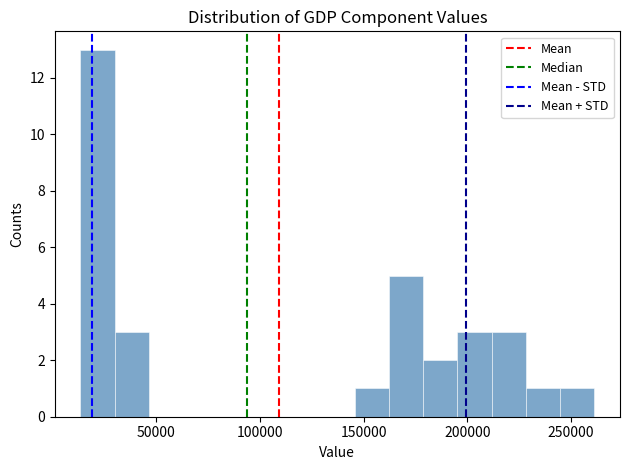

Around what value on the x-axis is the tallest bar? Give the approximate position of its centre, as read against the axis.

20000